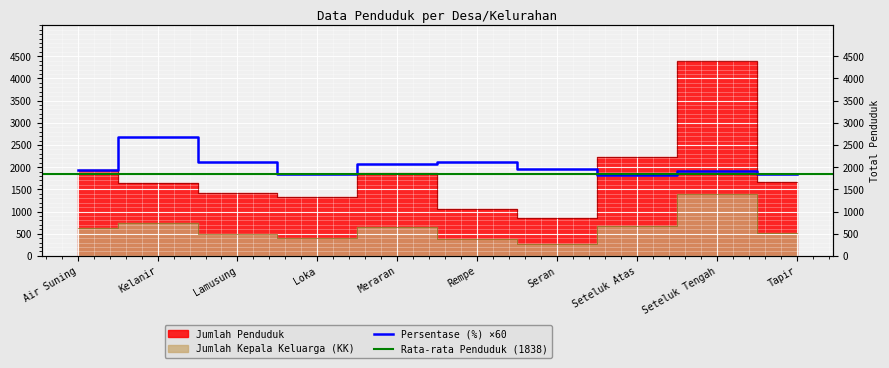

At Meraran, list the series in order from largest to smallest.

Persentase (%), Jumlah Penduduk, Jumlah Kepala Keluarga (KK)